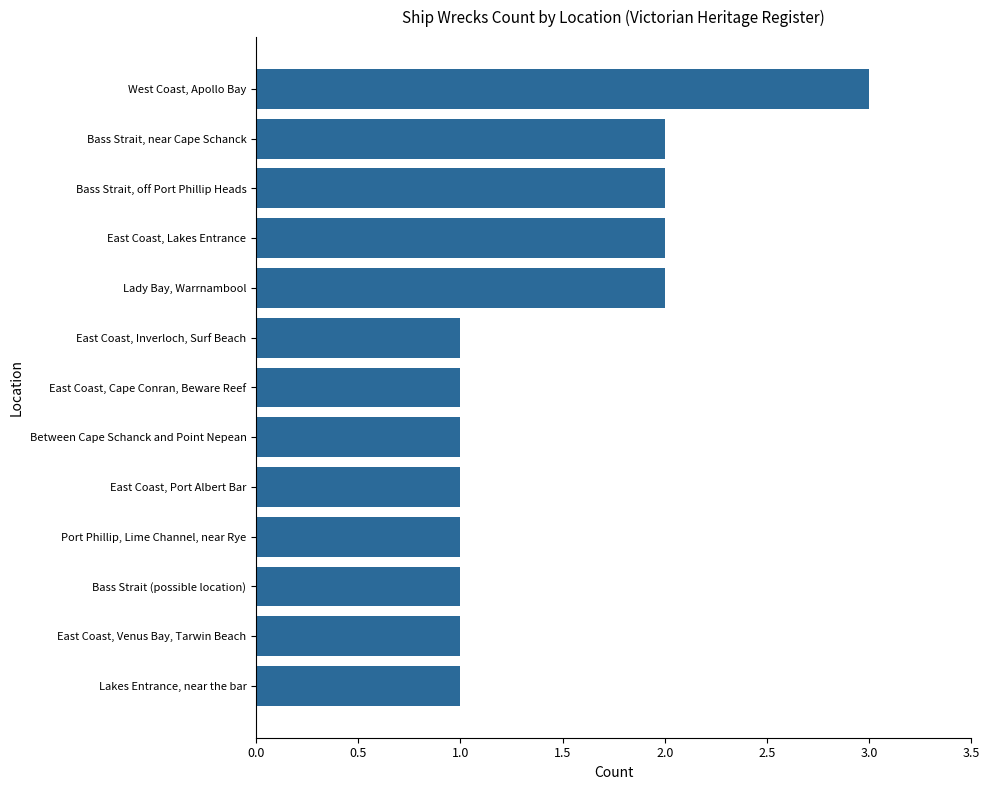

Read the value at West Coast, Apollo Bay.

3